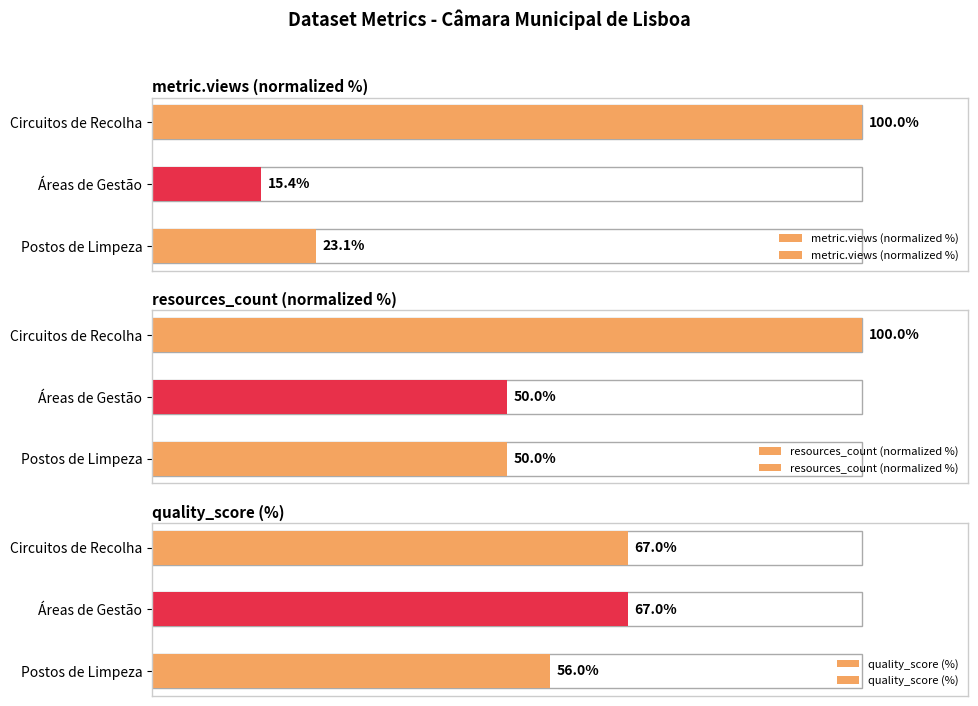

How many values in the quality_score (%) series are below 67?

1